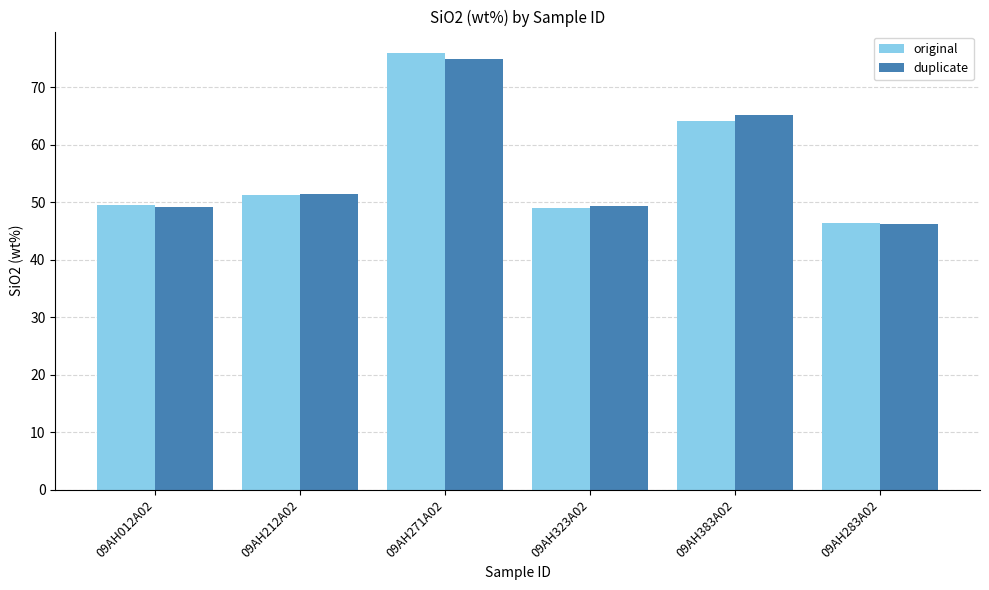

At which label is duplicate closest to 60?

09AH383A02